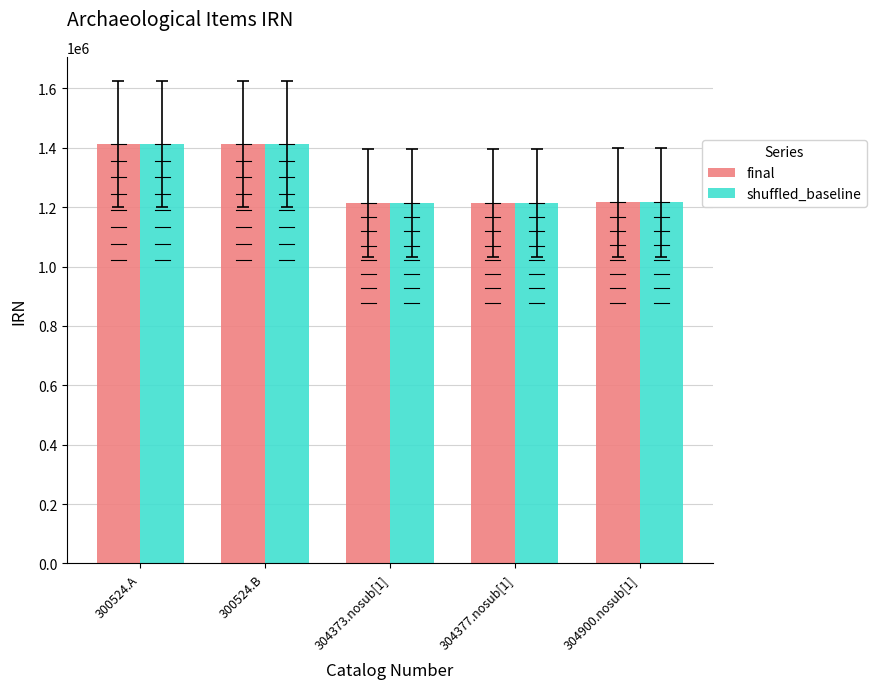

Read the final value at 300524.A, to the nearest 100.

1413000